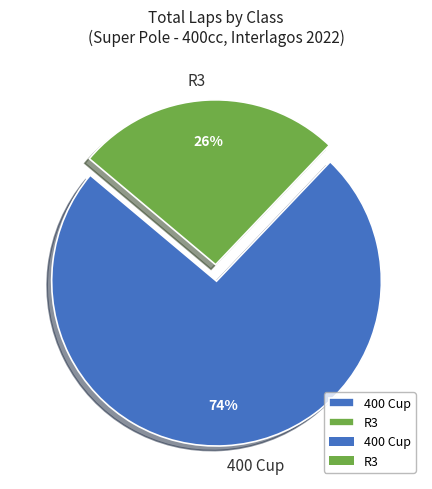

Is 400 Cup the majority of the pie?

Yes